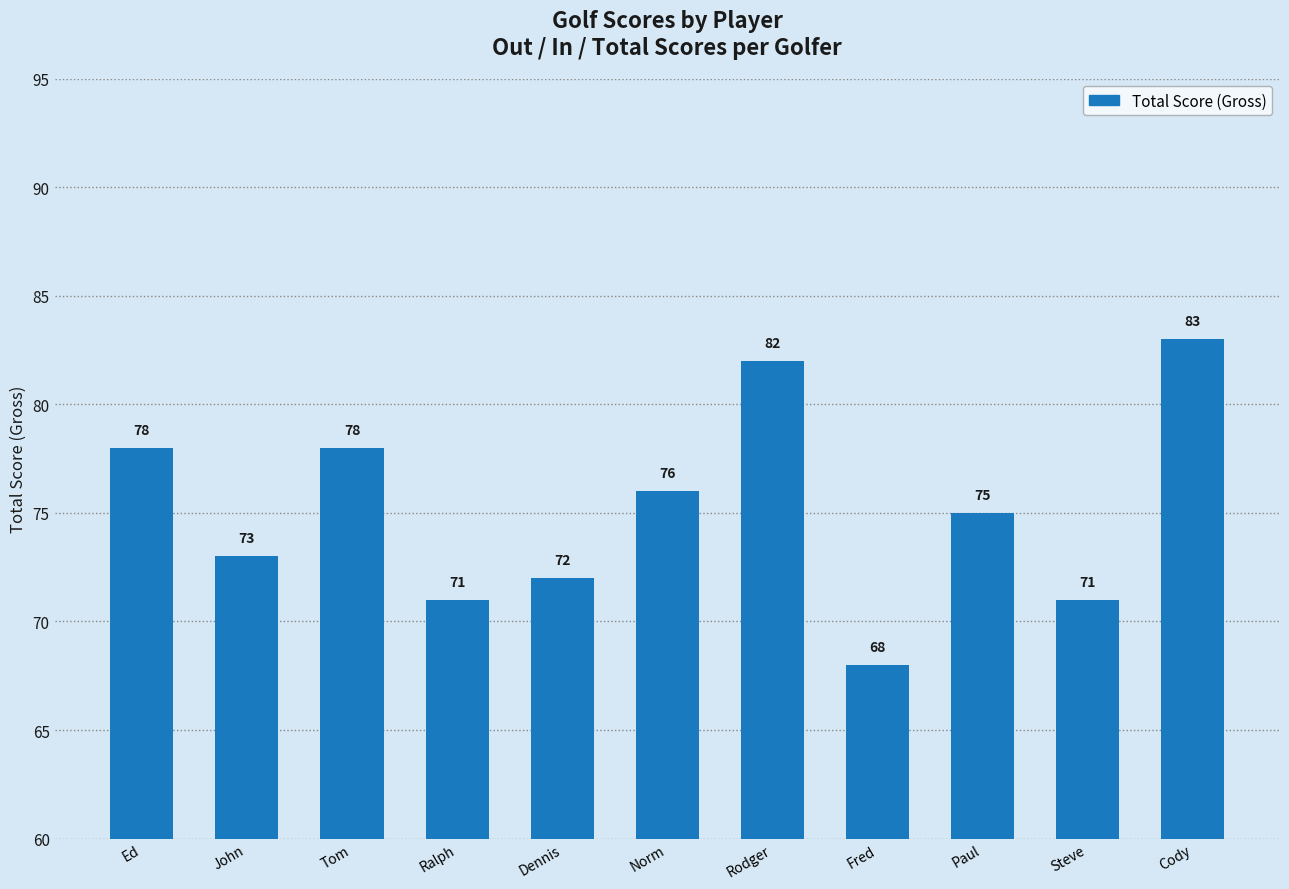

The chart shows a value of 95 at Steve. True or false?

False